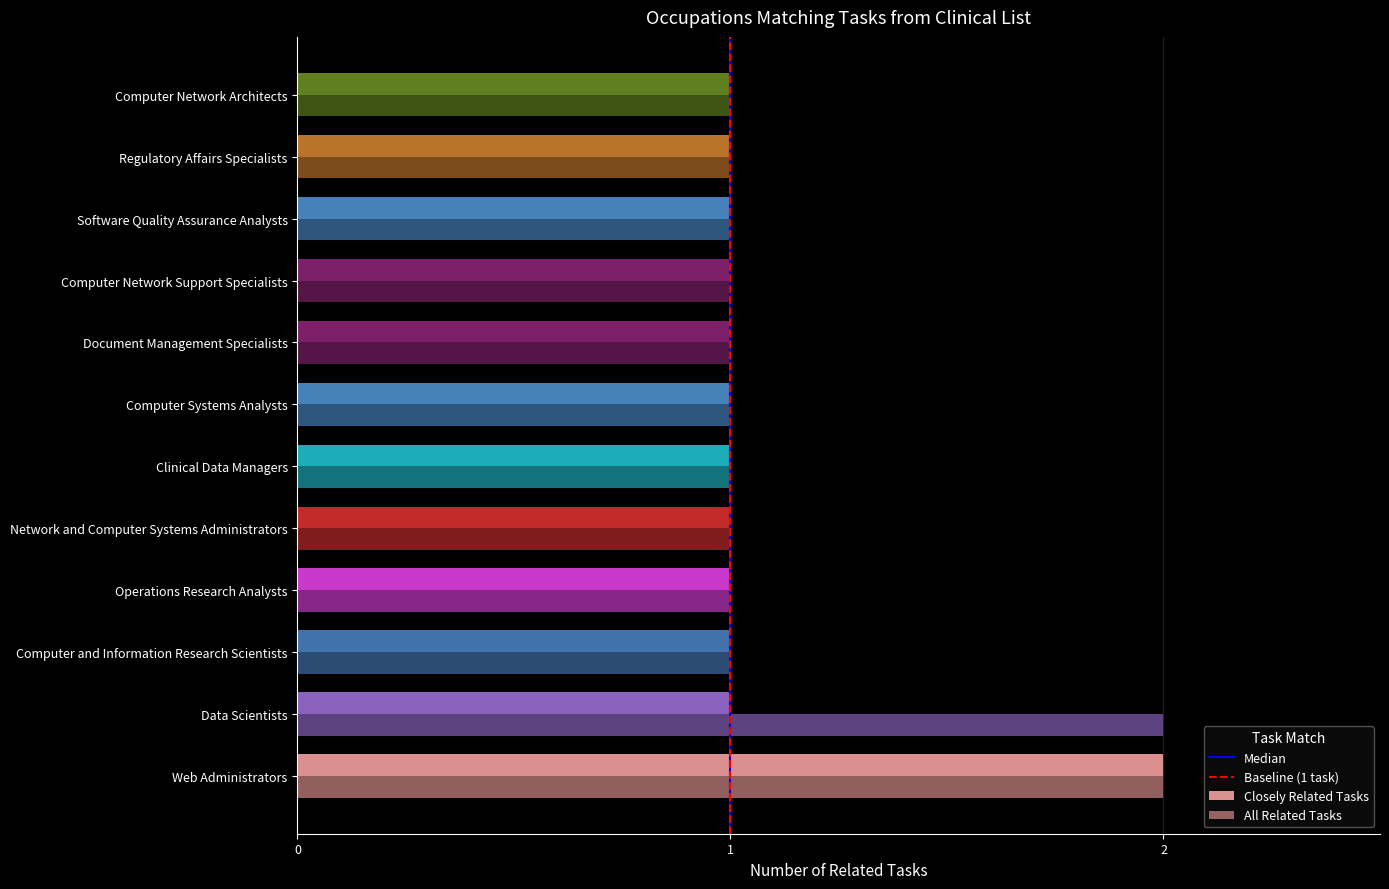

Reading left to right, extract all data points from this chart.

Closely Related Tasks: 2	1	1	1	1	1	1	1	1	1	1	1
All Related Tasks: 2	2	1	1	1	1	1	1	1	1	1	1